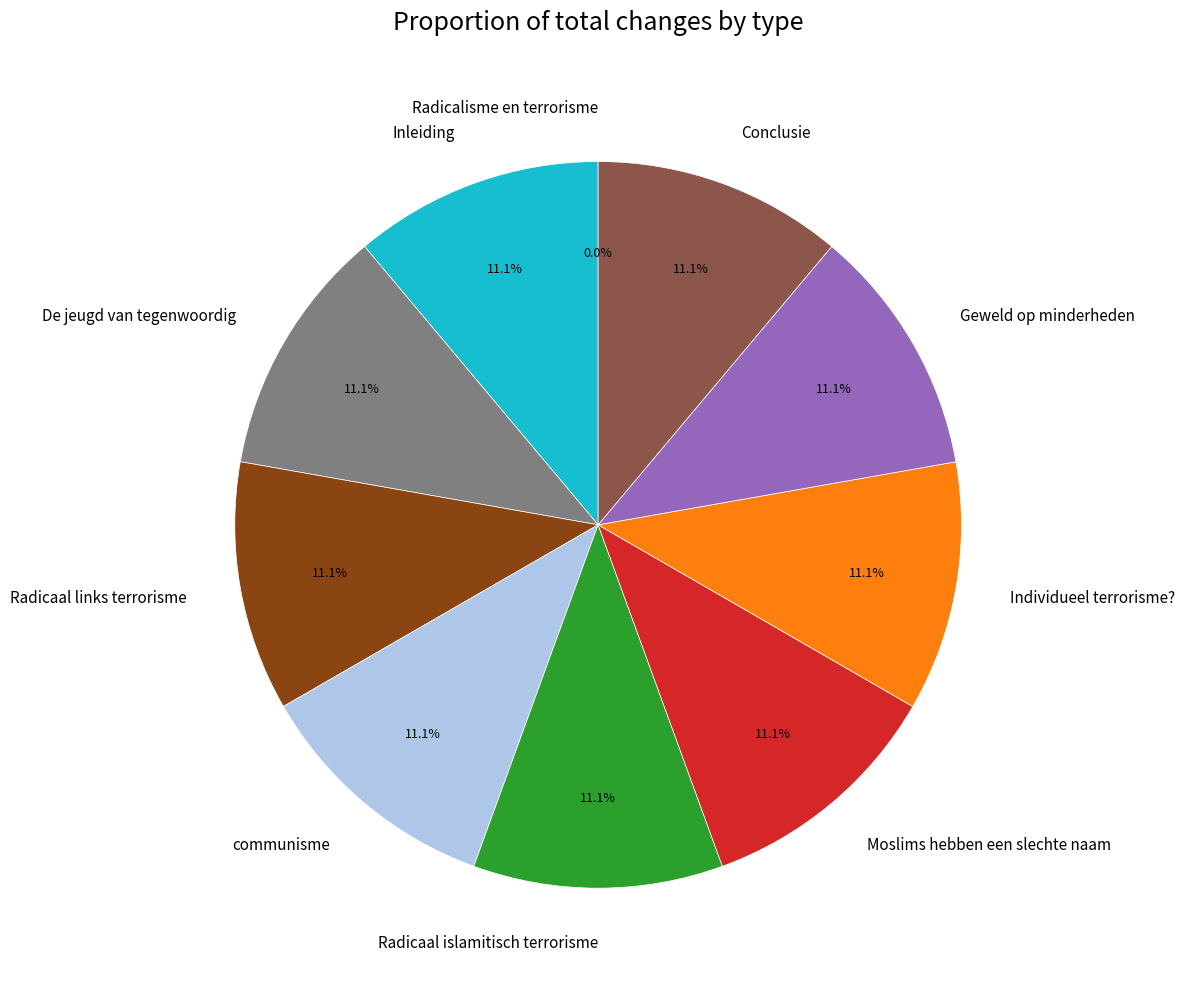

Does Radicaal links terrorisme account for over 50% of the chart?

No